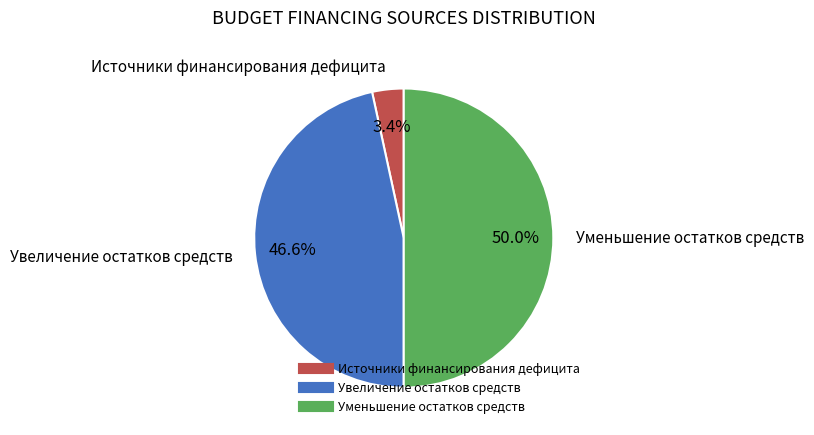

To the nearest percent, what is the average slice percentage?

33%